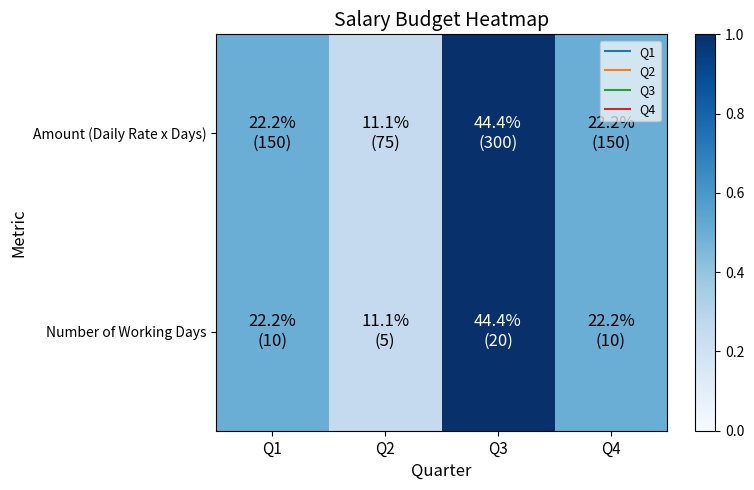

At how many categories does at least one series exceed 0?

4